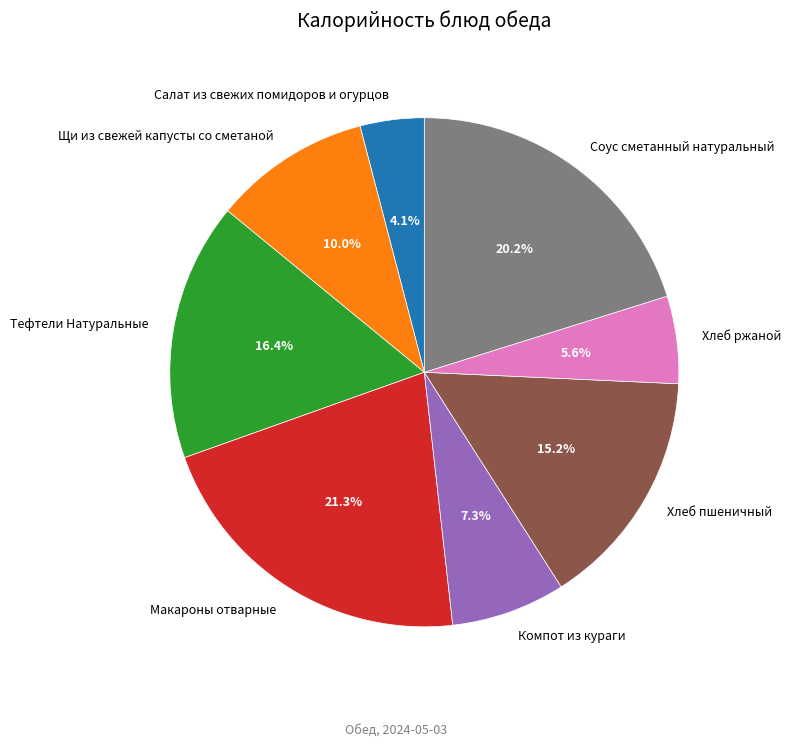

Is there any slice that represents more than half of the pie?

No